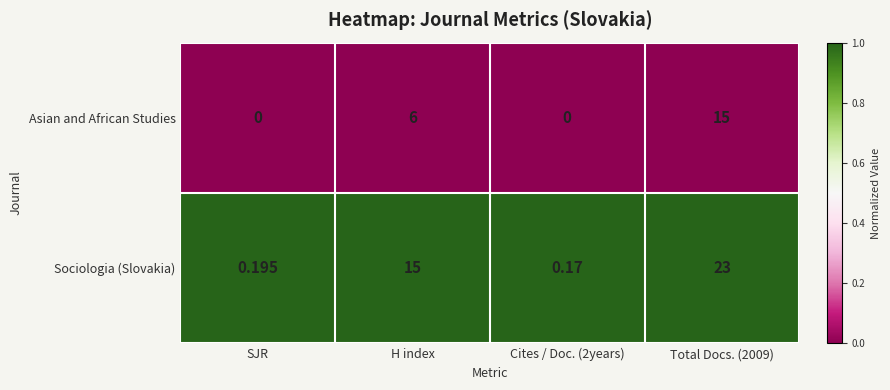

Which series has the widest spread of values?

Sociologia (Slovakia)